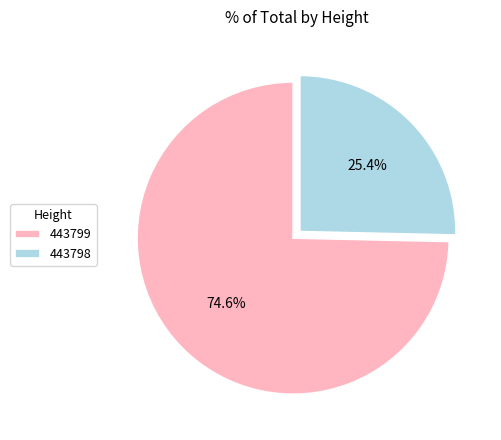

To the nearest percent, what is the combined percentage of 443798 and 443799?

100%